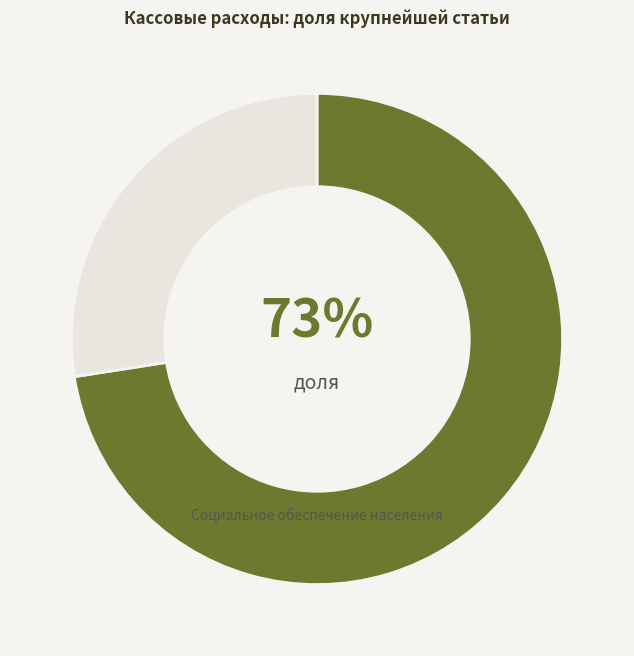

Is there any slice that represents more than half of the pie?

Yes